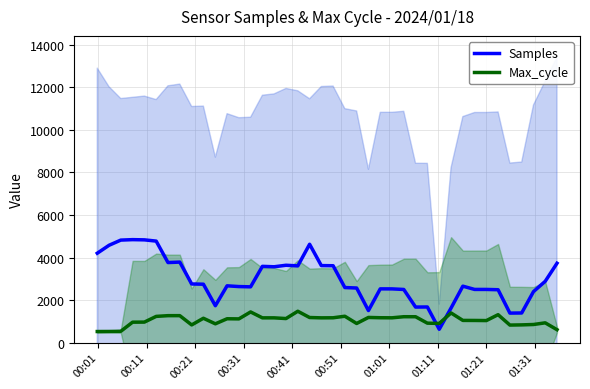

List the series in order of their peak value, lowest first.

Max_cycle, Samples